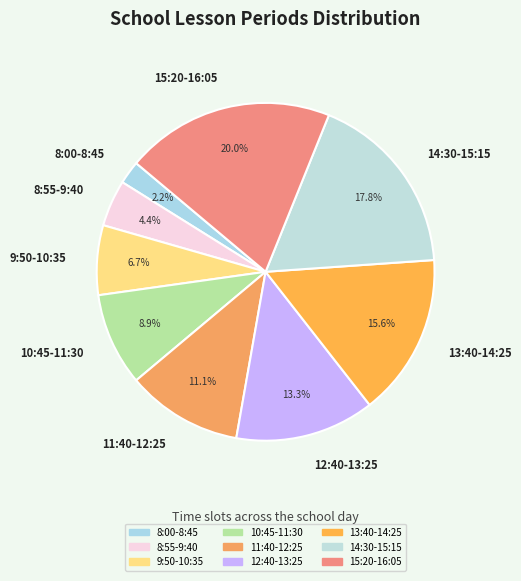

Is it true that 9:50-10:35 is 7% of the pie?

True